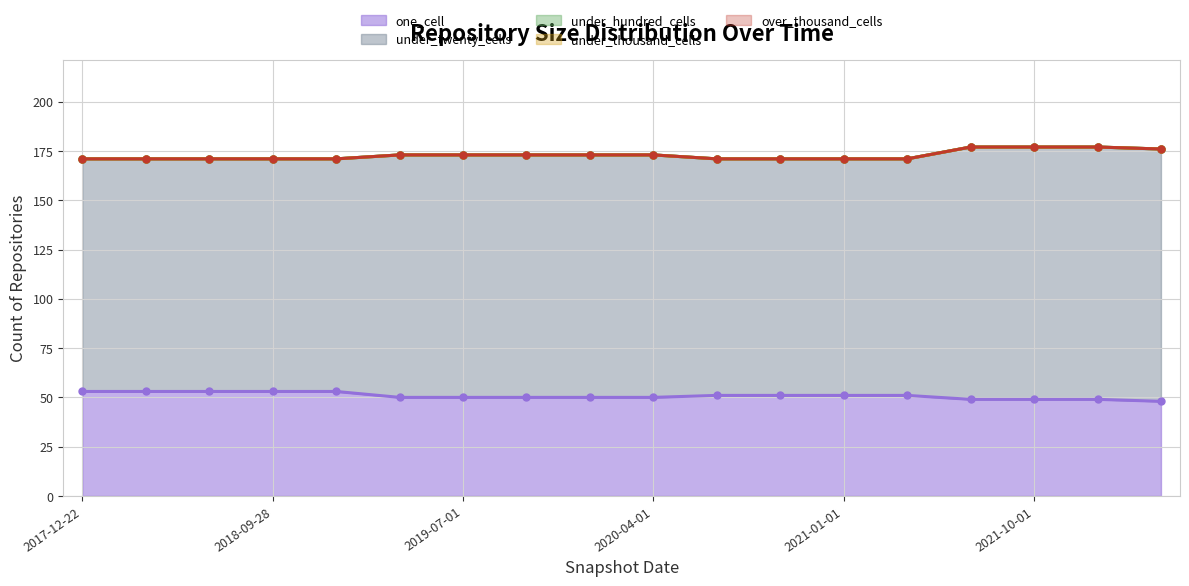

What is the maximum value for one_cell?

53